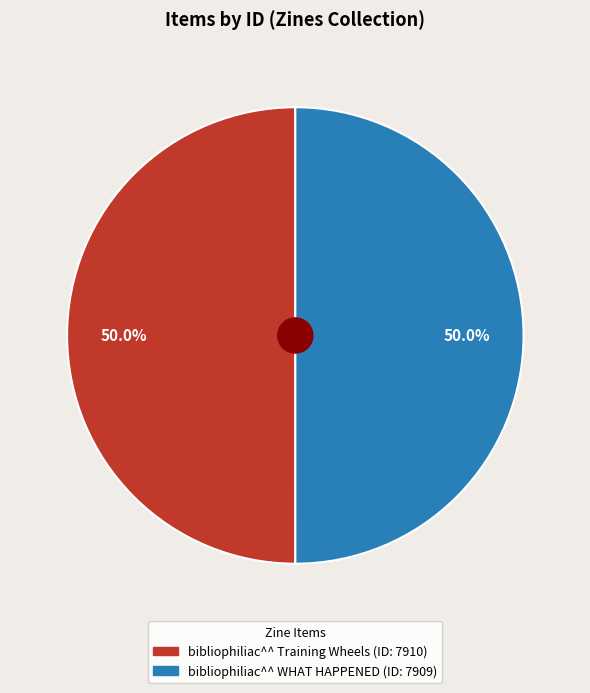

To the nearest percent, what is the combined percentage of bibliophiliac^^ WHAT HAPPENED and bibliophiliac^^ Training Wheels?

100%